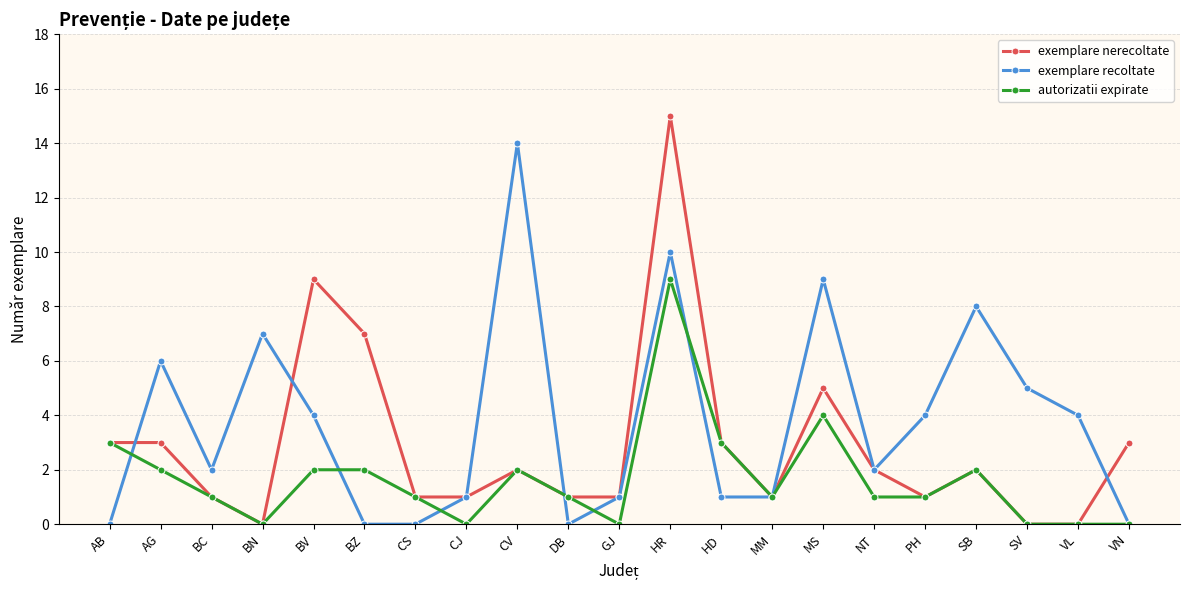

What is the spread (max minus min) of values at BV?

7